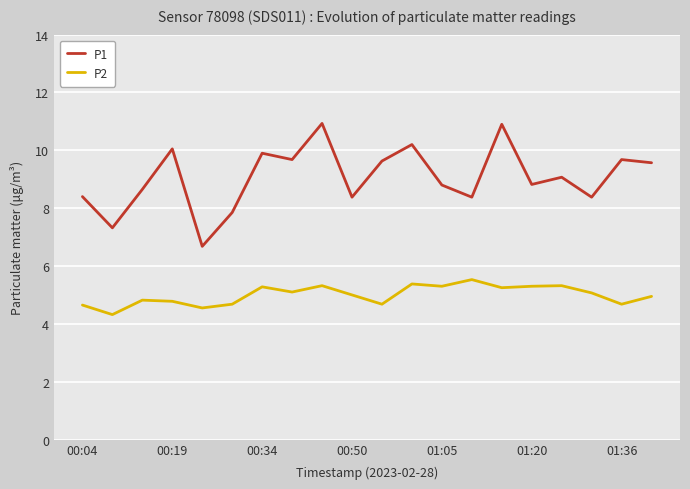

What is the smallest value displayed?

4.3